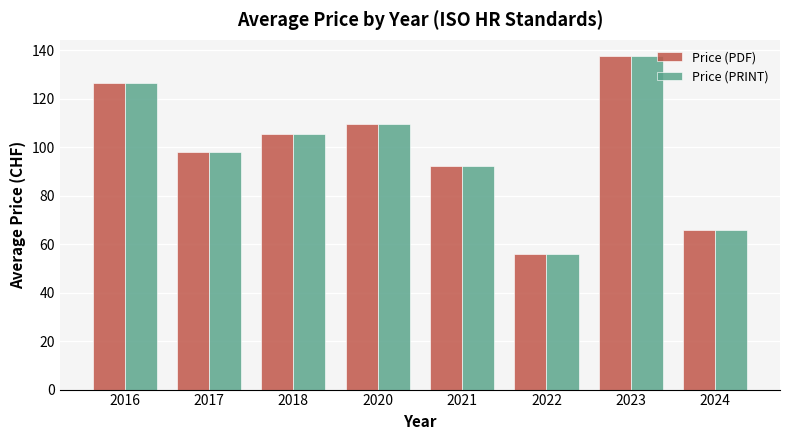

What is the difference between the maximum and second lowest values in the Price (PRINT) series?

71.5